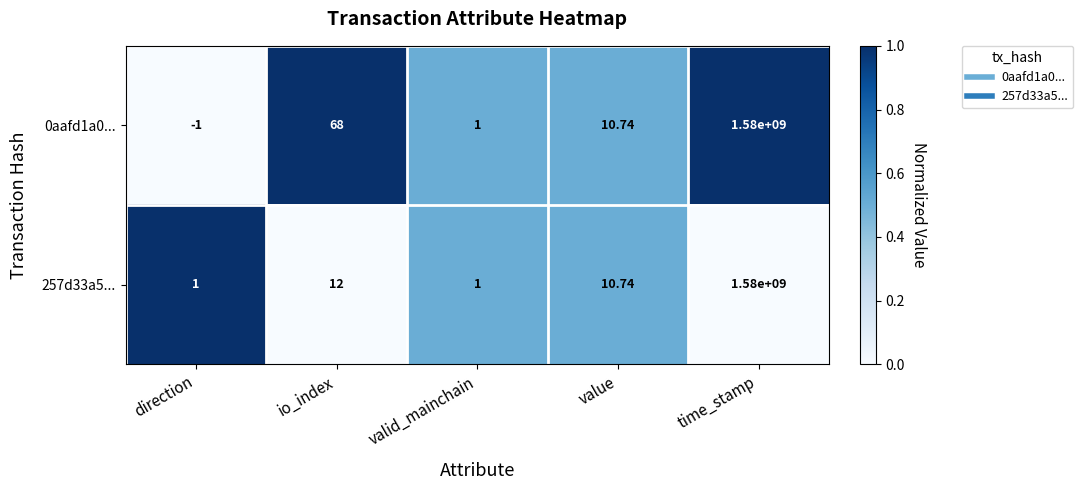

Rank the series at direction from lowest to highest value.

0aafd1a0..., 257d33a5...